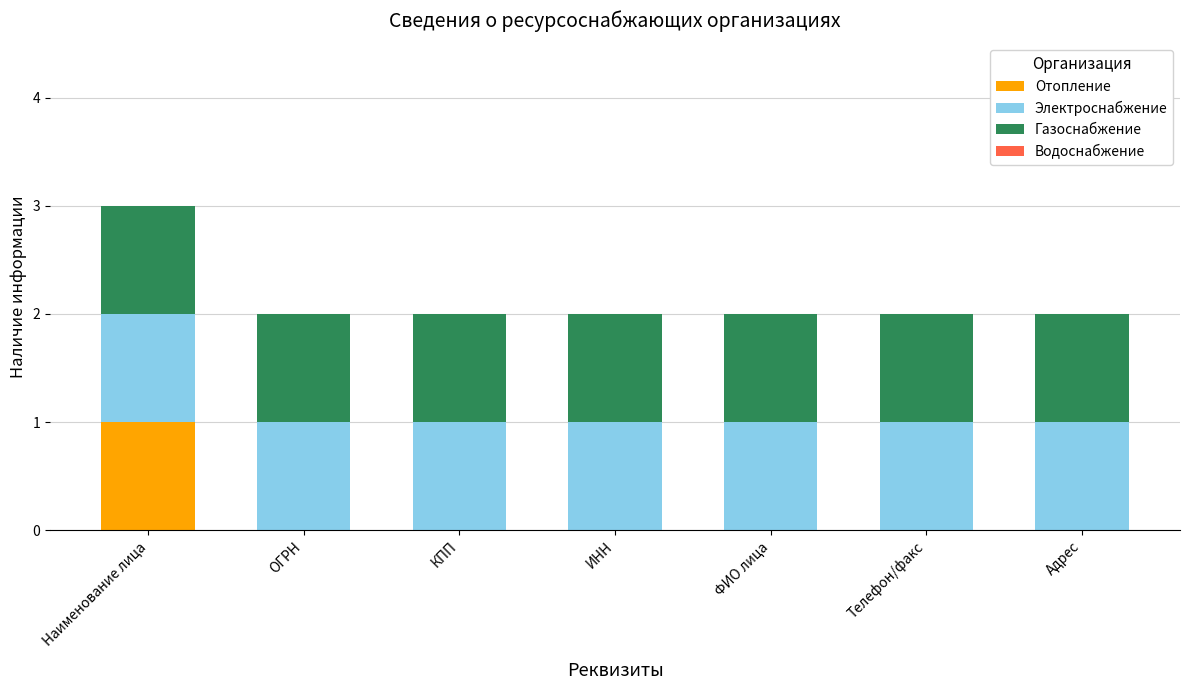

At which category is the sum across all series the highest?

Наименование лица